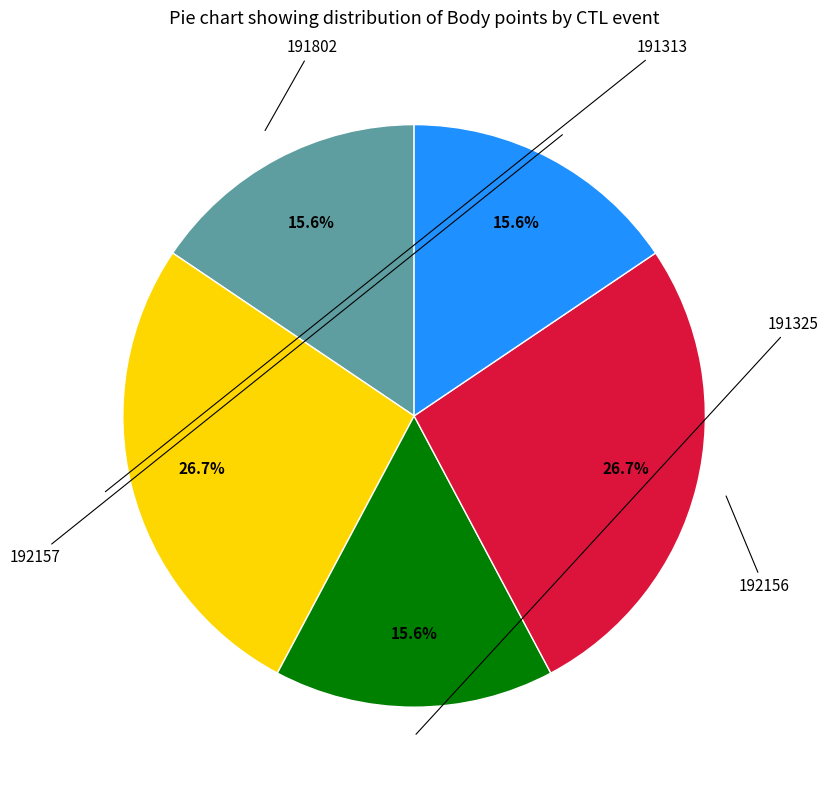

Does any single category account for the majority?

No